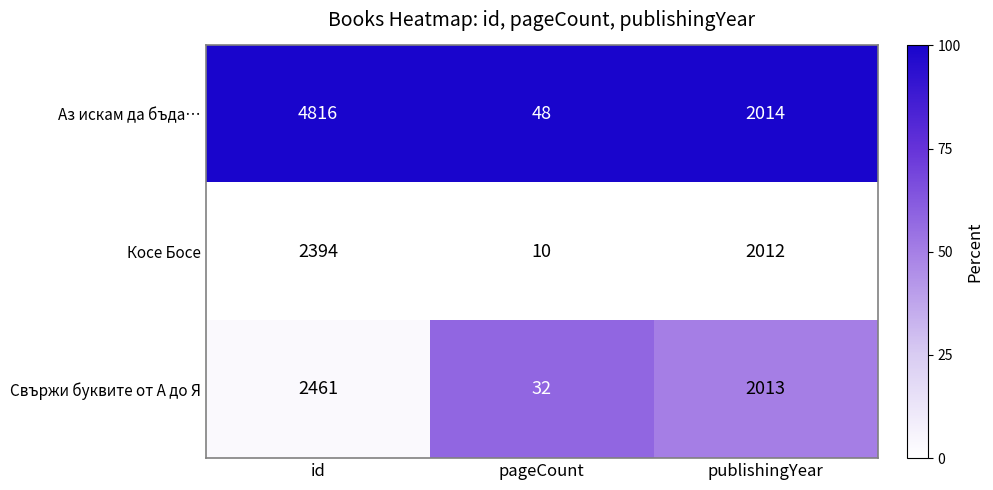

Which series has the widest spread of values?

Аз искам да бъда…